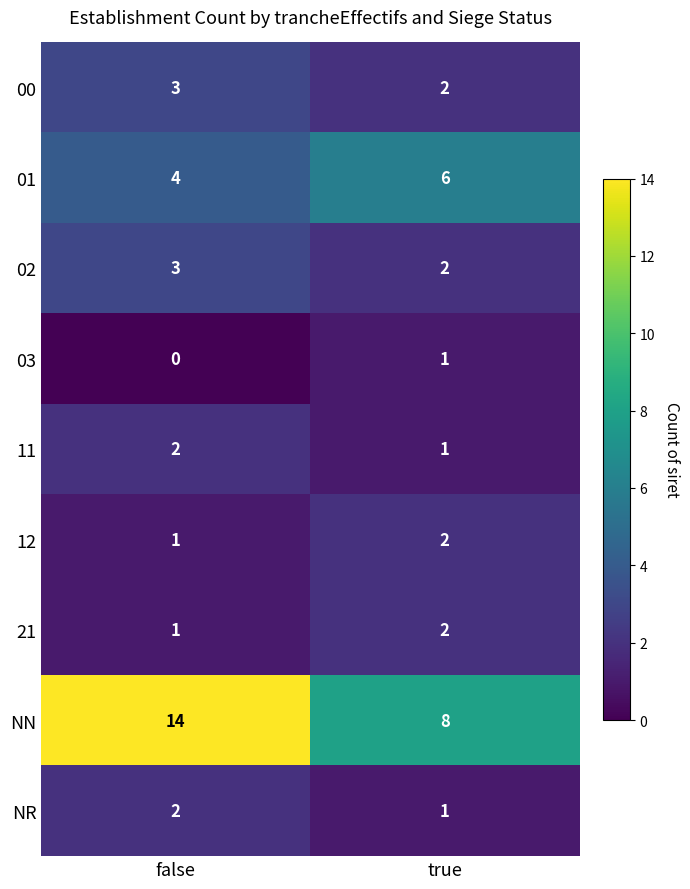

Which category has the lowest value across all series?

false